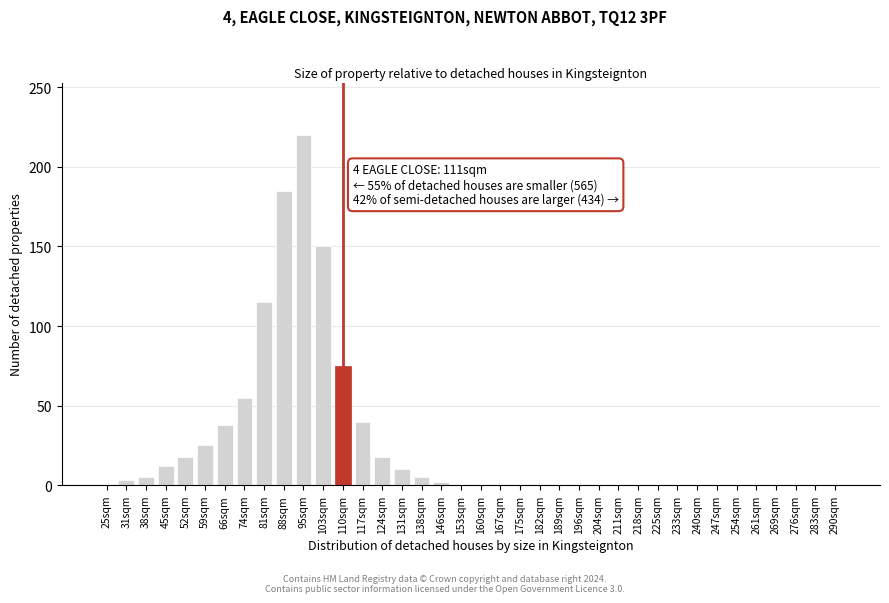

Between 45sqm and 117sqm, which is larger?

117sqm